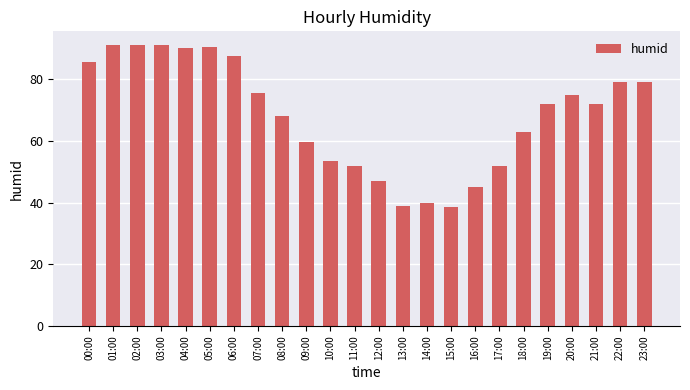

What is the sum of the values at 21:00 and 01:00?

163.0